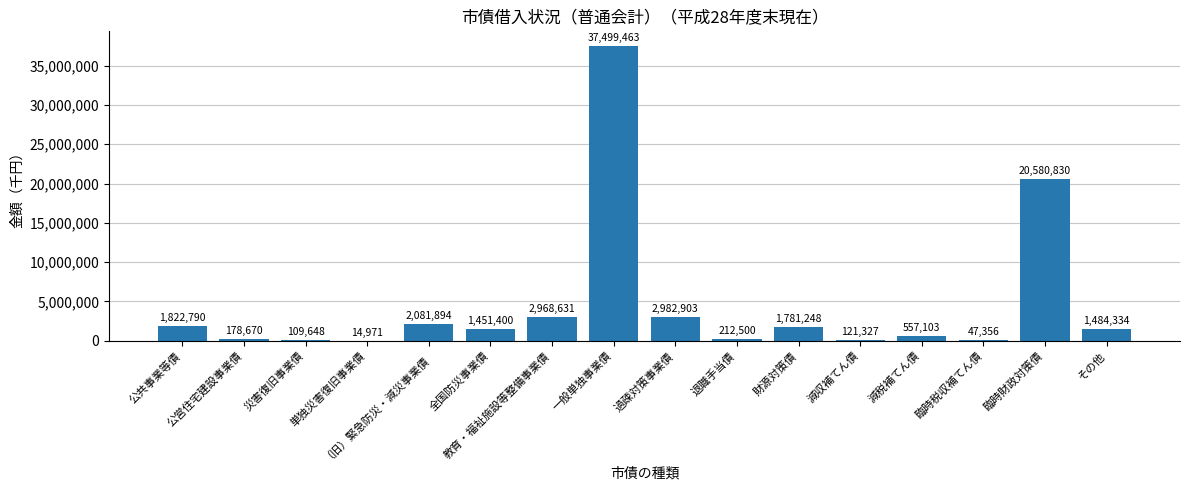

What is the maximum value shown in the chart?

37499463